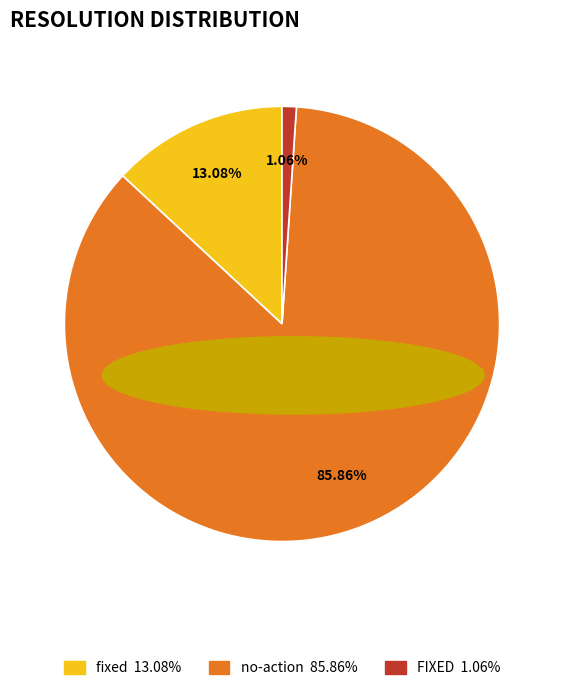

Which slice is the smallest?

FIXED